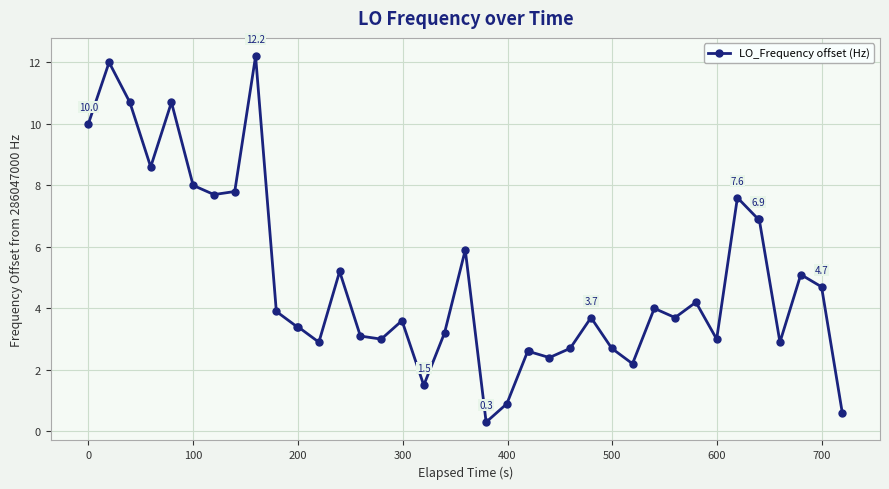

What is the difference between the maximum and minimum values?

11.9